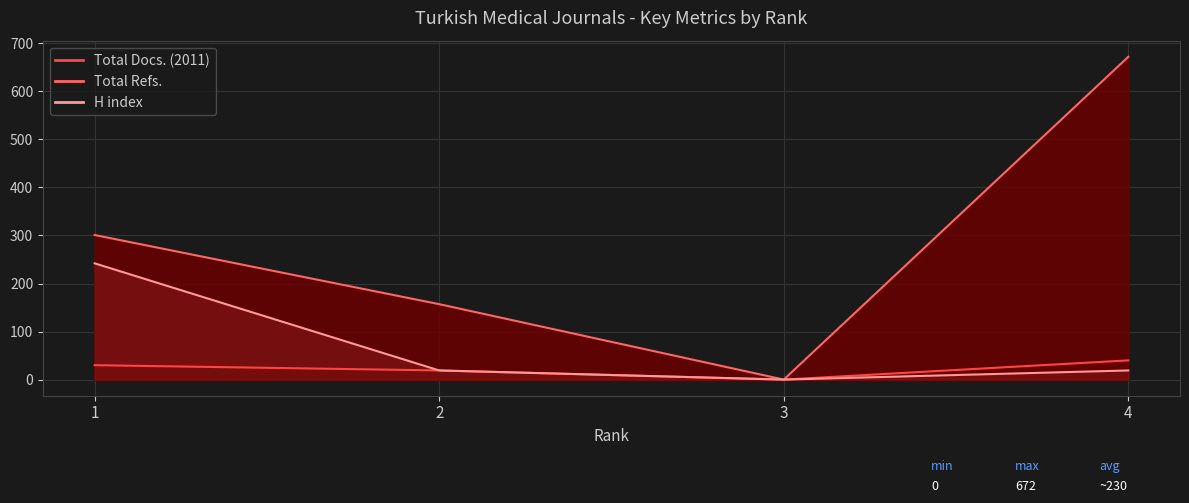

How many positive values does the H index series have?

3